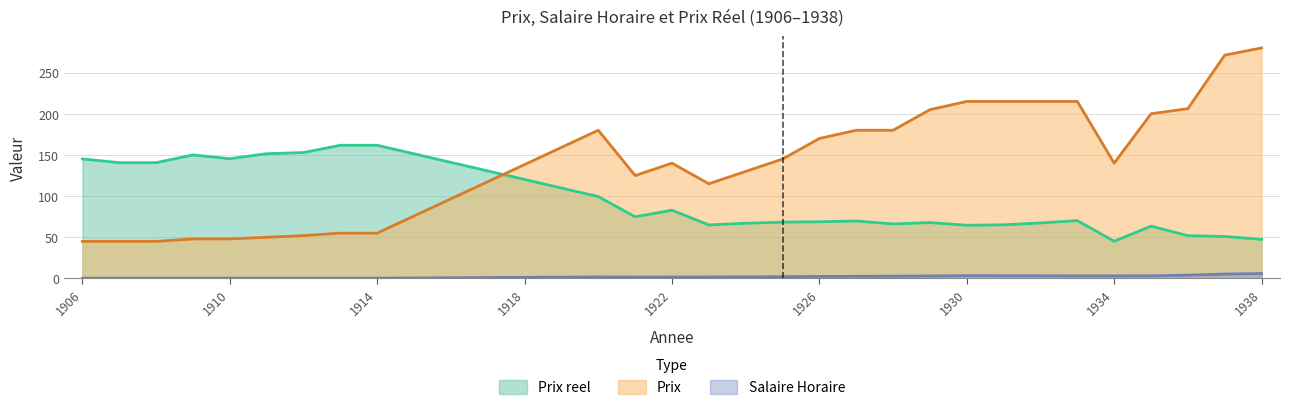

What value does the Prix reel series have at 1927?

69.8